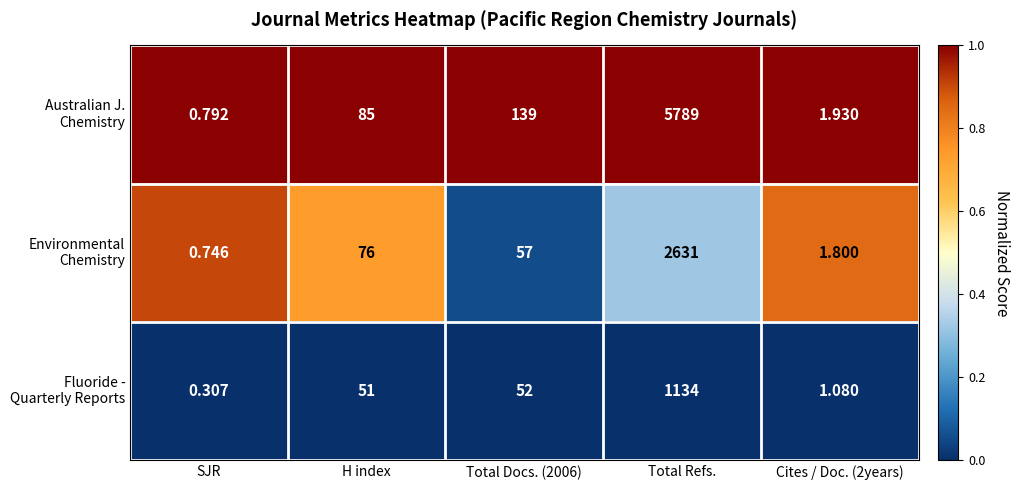

At which category is the sum across all series the highest?

Total Refs.